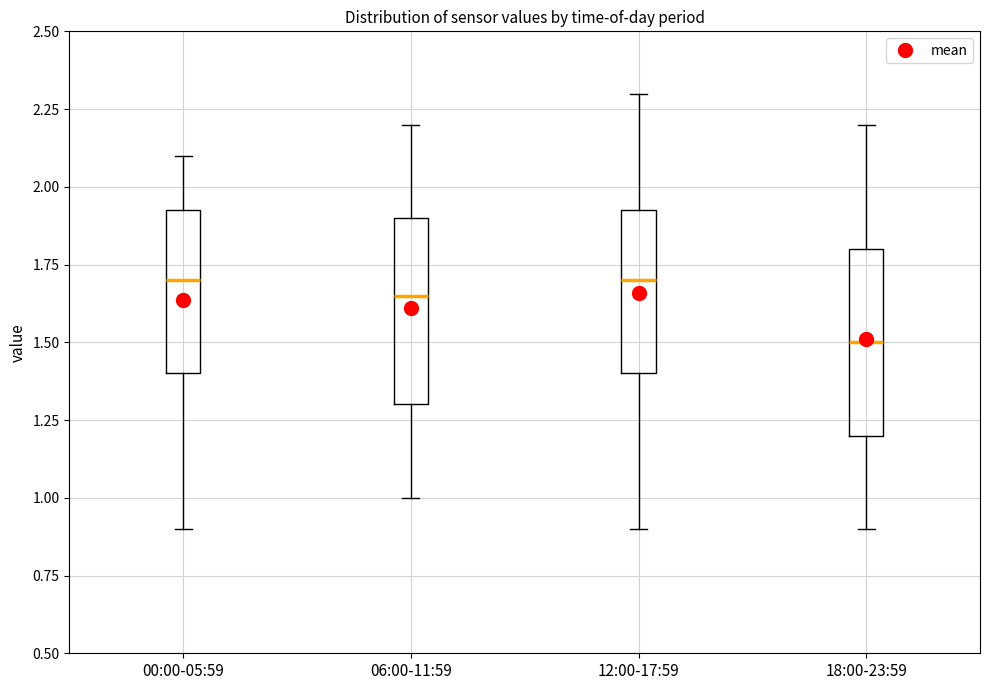

Reading left to right, transcribe this box plot: for each box, give where its median line is, the range the box spans, and where its two whiskers end, as read against the y-axis. The values are not printed on the chart, so give them approximately, as read against the axis.

00:00-05:59: median 1.70, box 1.40 to 1.95, whiskers 0.90 to 2.10
06:00-11:59: median 1.65, box 1.30 to 1.90, whiskers 1.00 to 2.20
12:00-17:59: median 1.70, box 1.40 to 1.95, whiskers 0.90 to 2.30
18:00-23:59: median 1.50, box 1.20 to 1.80, whiskers 0.90 to 2.20